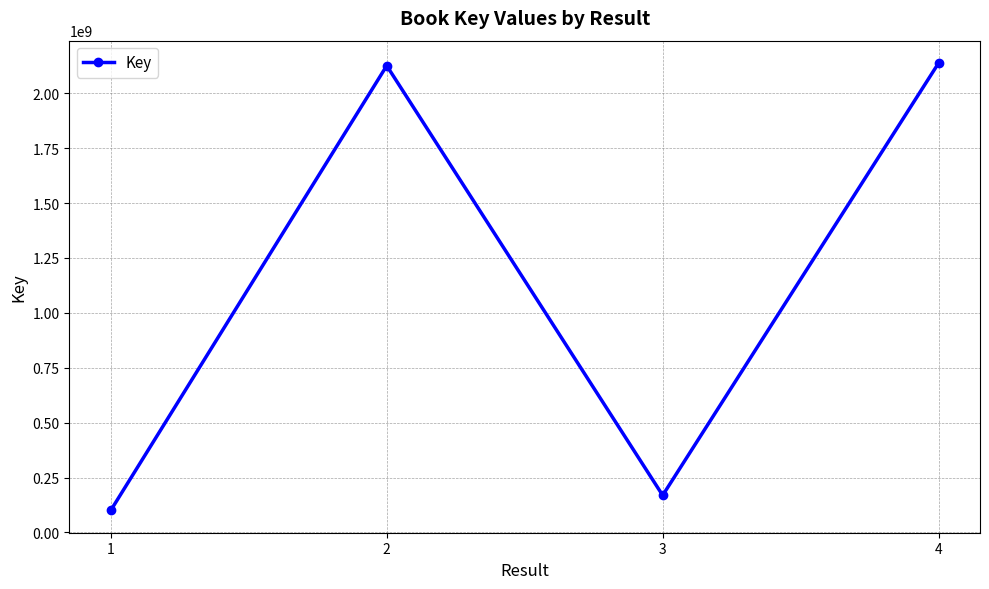

True or false: the data shows 2137695877 at 4.

True